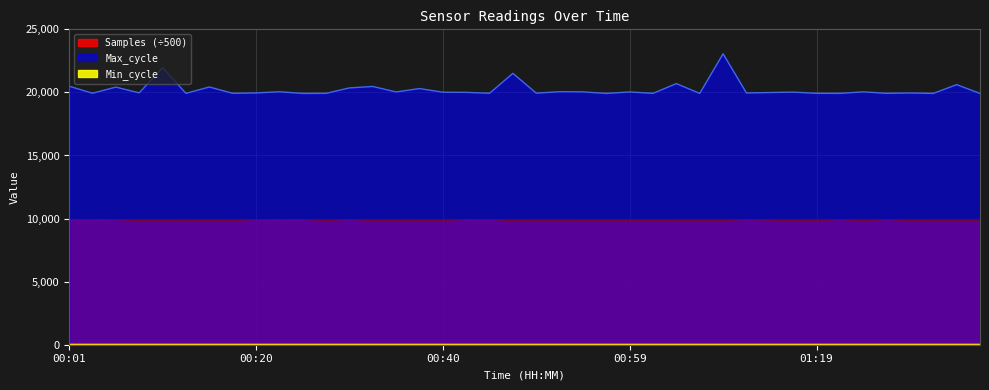

Which series has the widest spread of values?

Max_cycle